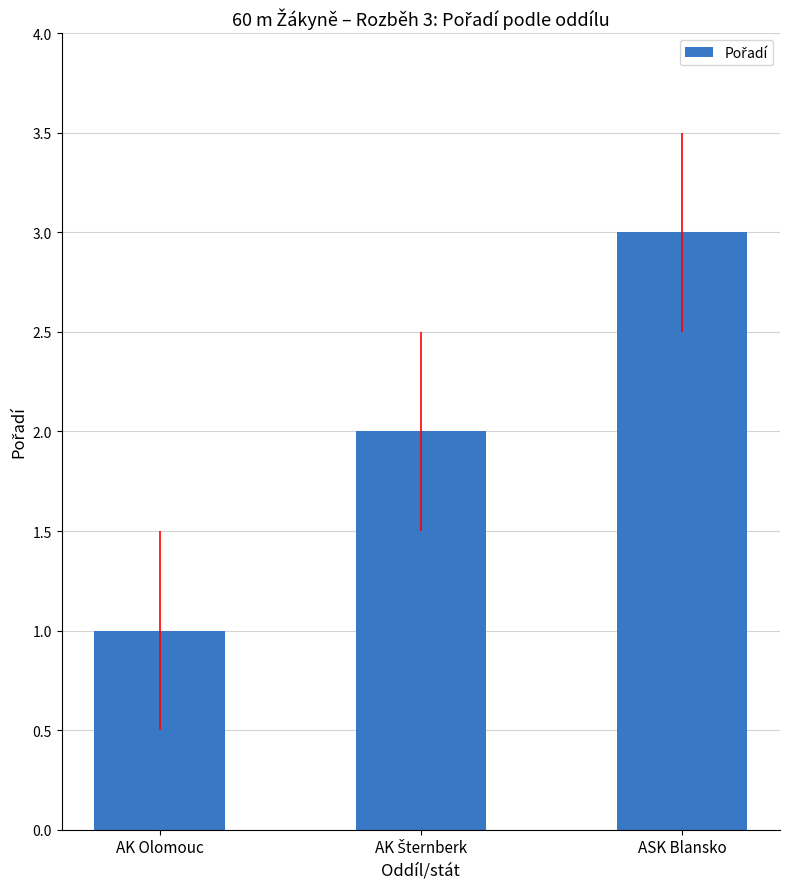

What is the difference between the maximum and minimum values?

2